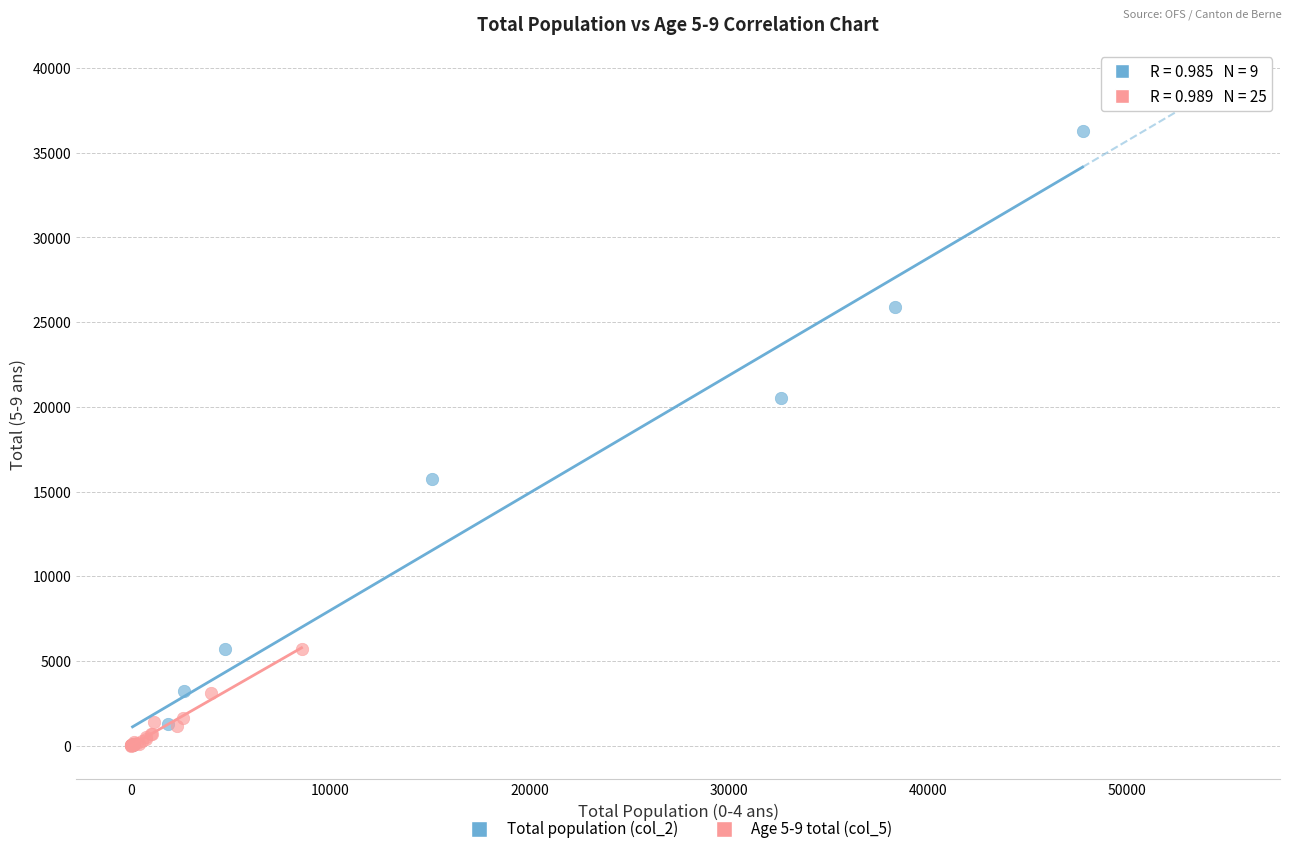

Which series contains the highest Y value?

Total population (col_2)